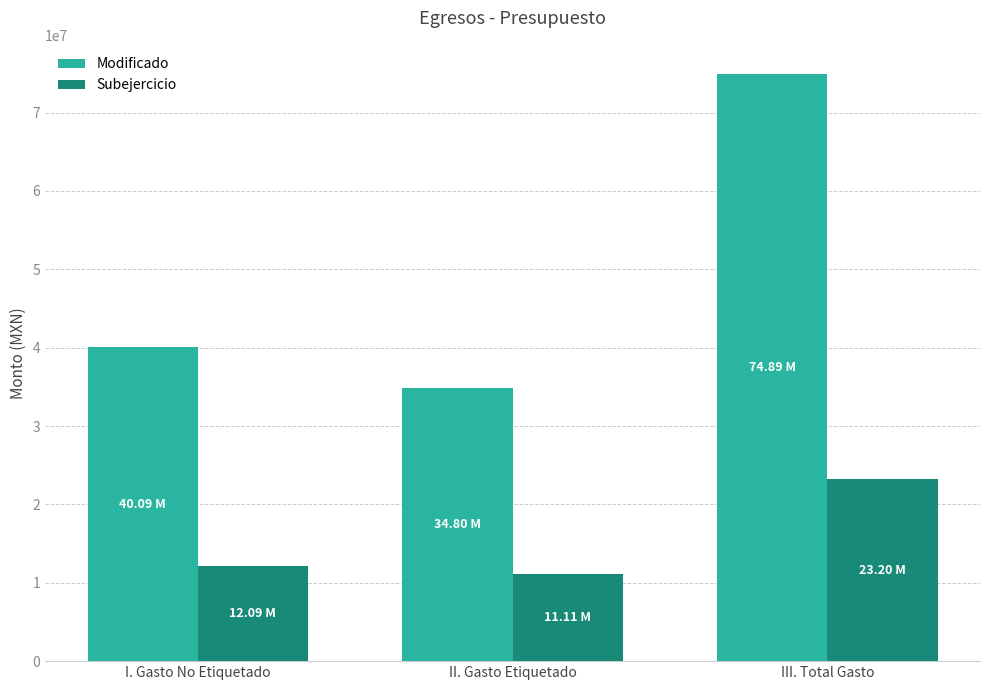

What is the approximate value of Subejercicio at II. Gasto Etiquetado?

11113979.0